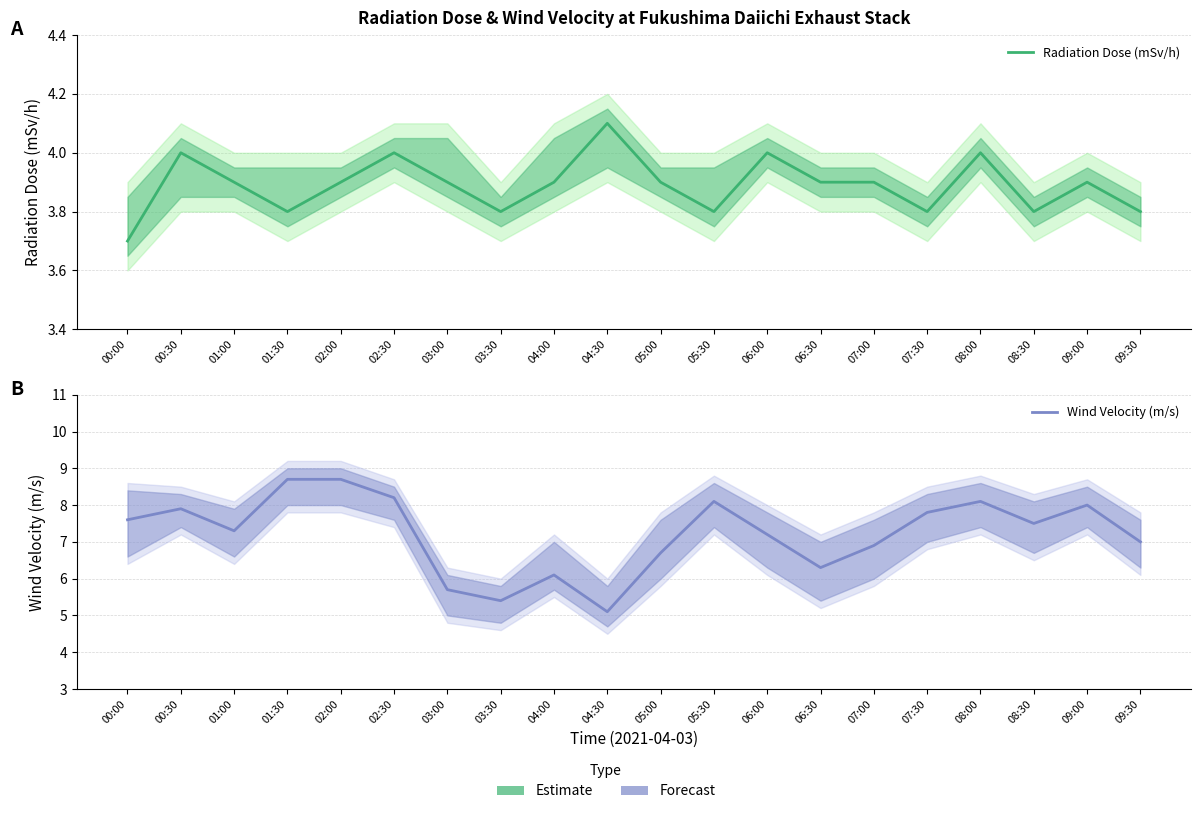

Is it true that Radiation Dose (mSv/h) equals 4.0 at 02:30?

True